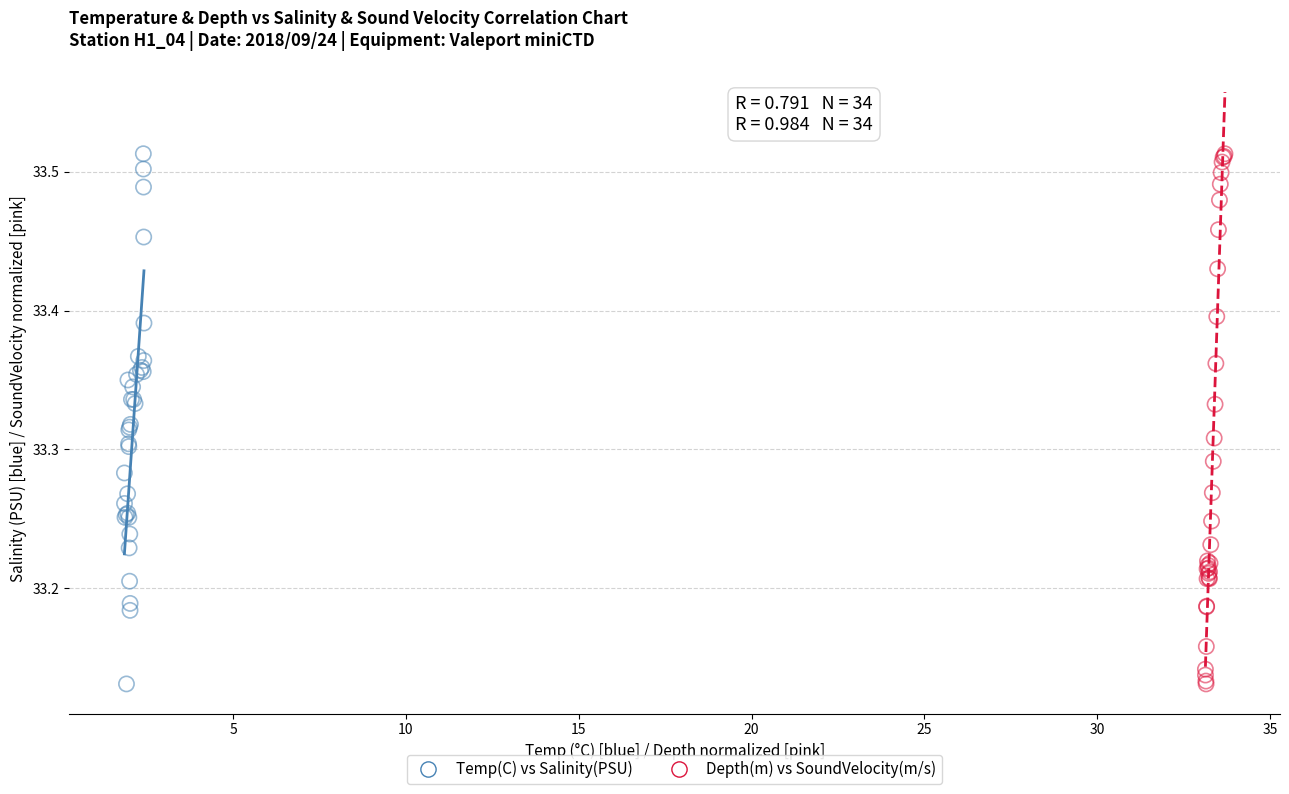

What are all the series names shown in the legend?

Temp(C) vs Salinity(PSU), Depth(m) vs SoundVelocity(m/s)